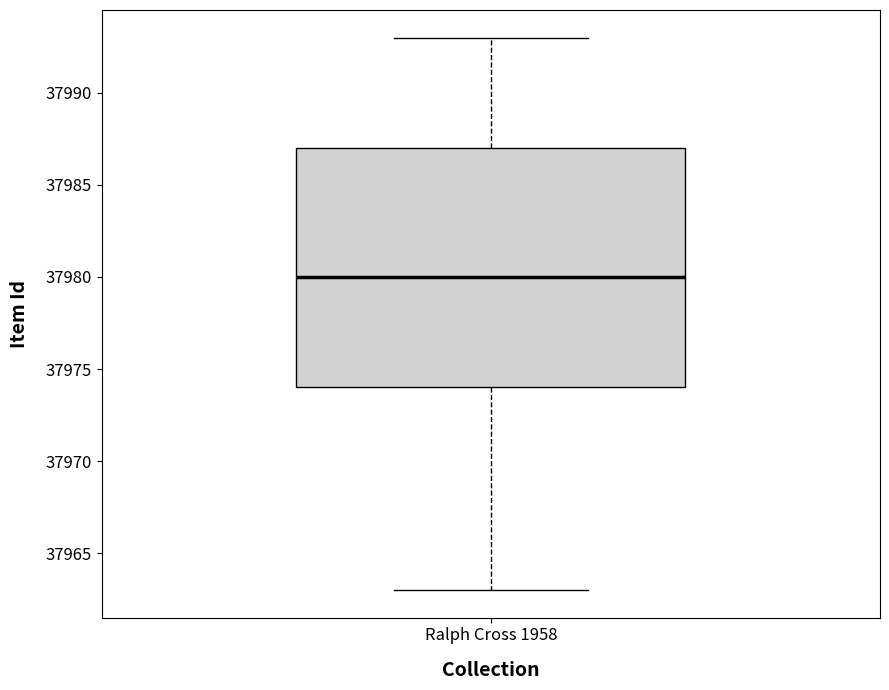

Read this box plot against the y-axis: the position of the median line, the range covered by the box, and the ends of both whiskers. The values are not printed on the chart, so give them approximately, as read against the axis.

median 37980, box 37974 to 37987, whiskers 37963 to 37993